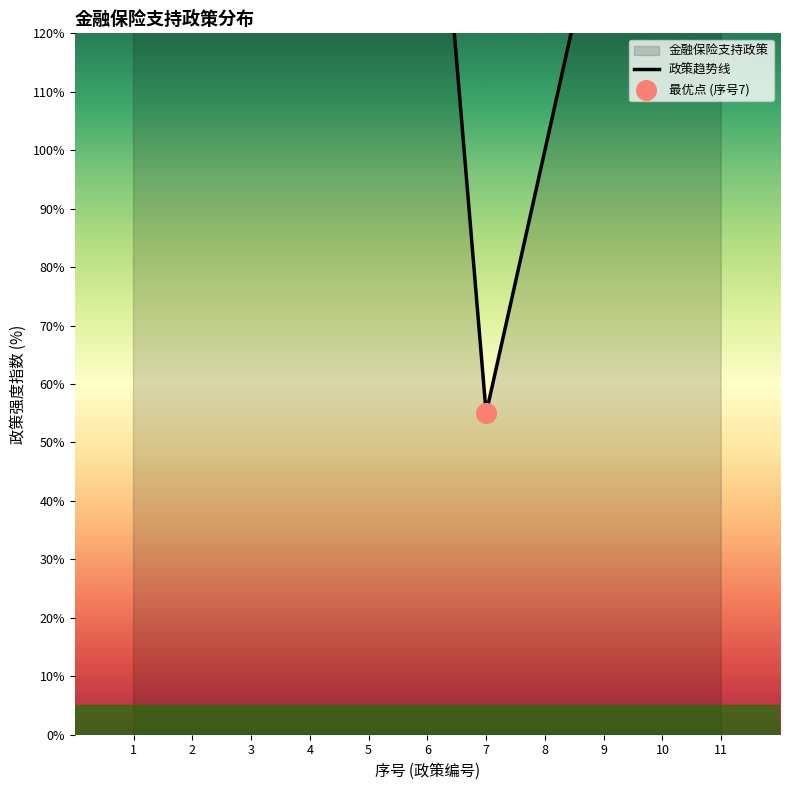

Between 3 and 5, which is larger?

3